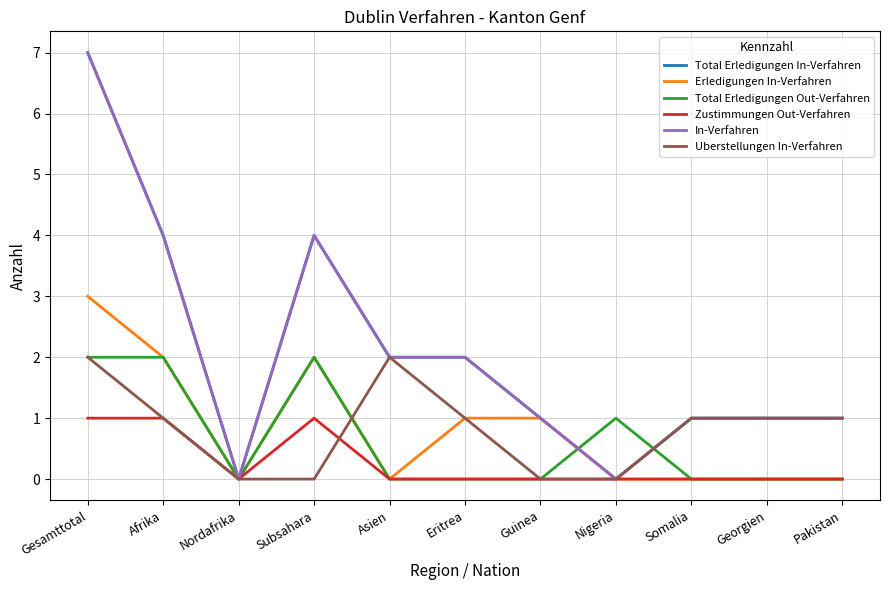

Which series changed the most between Nordafrika and Guinea?

Total Erledigungen In-Verfahren